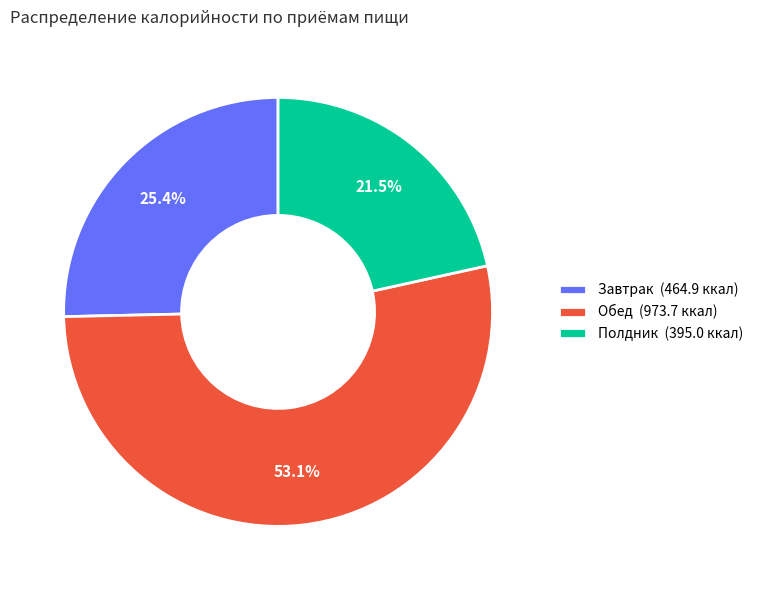

What portion of the pie excludes Завтрак?

74.6%